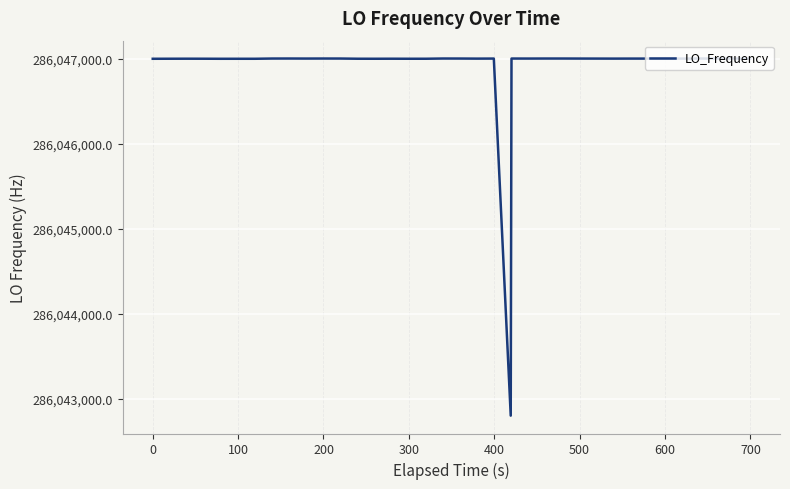

What is the maximum value shown in the chart?

286047001.1